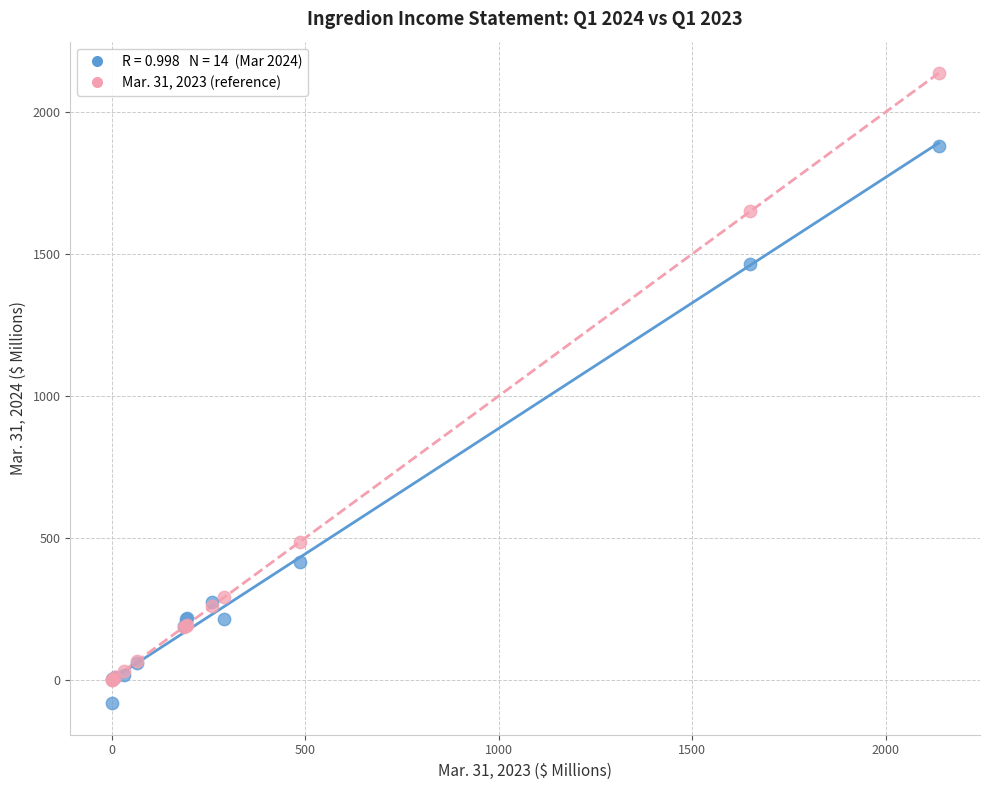

Across all series, what Y value is closest to 1027?

1465